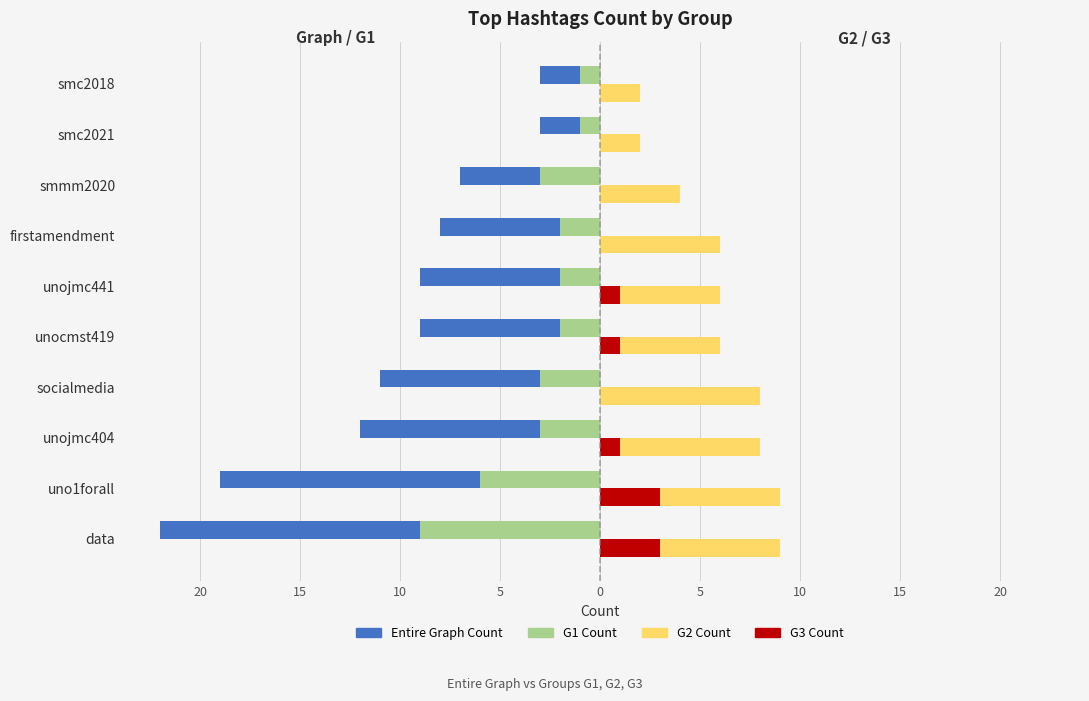

What are all the series names shown in the legend?

Entire Graph Count, G1 Count, G2 Count, G3 Count